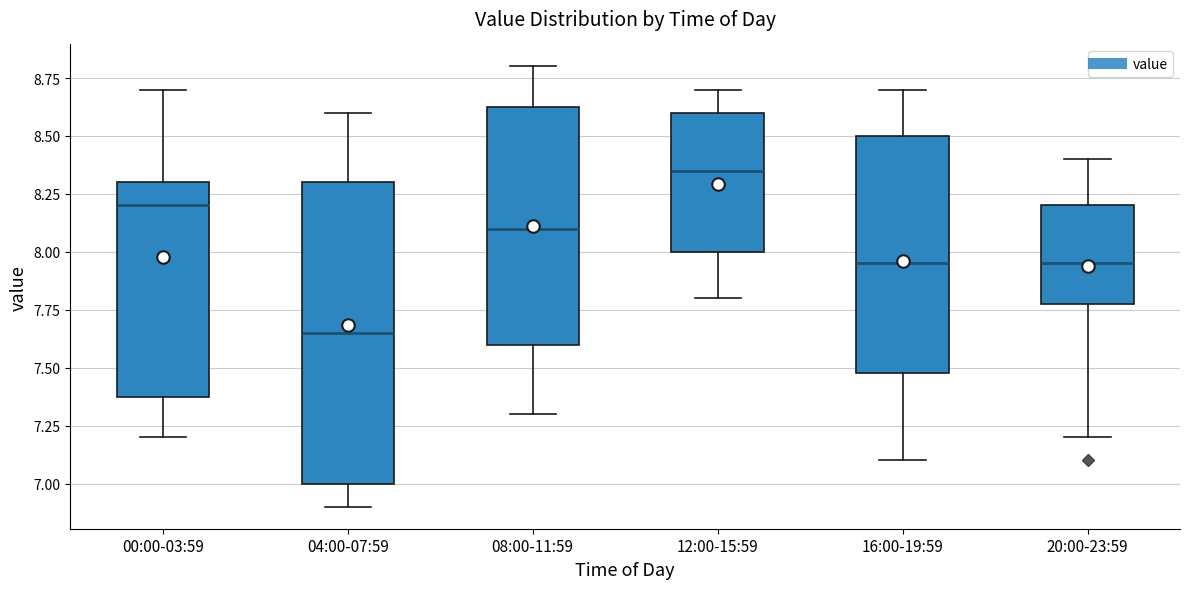

Which box is the tallest, from its lower edge to its upper edge?

04:00-07:59